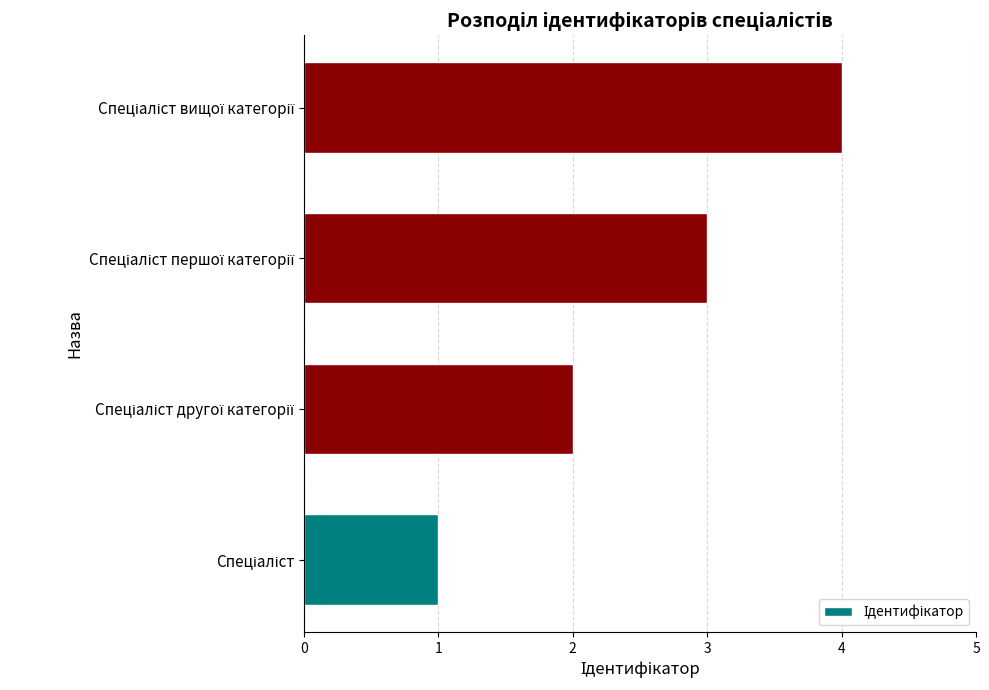

What is the maximum value shown in the chart?

4